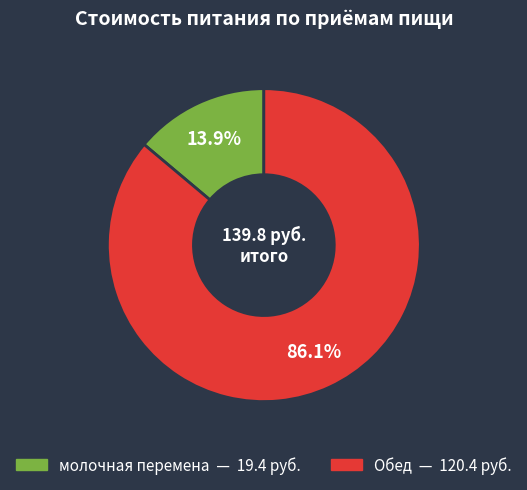

To the nearest percent, what is the difference between the молочная перемена and Обед slice percentages?

72%